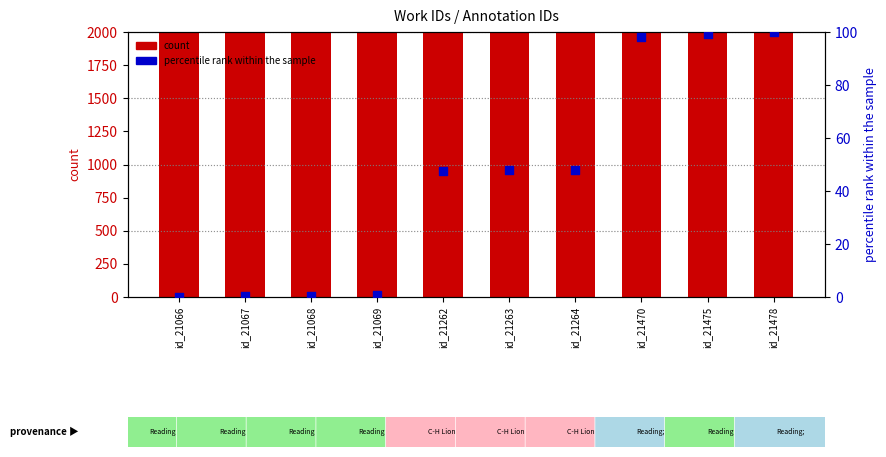

Which series contains the highest Y value?

count